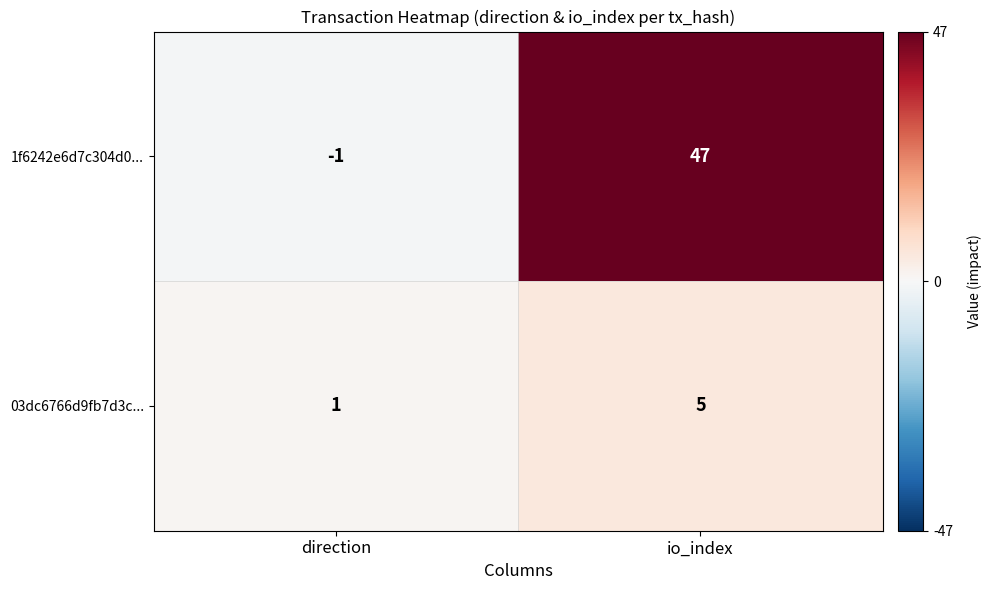

At which category does the chart reach its peak across all series?

io_index